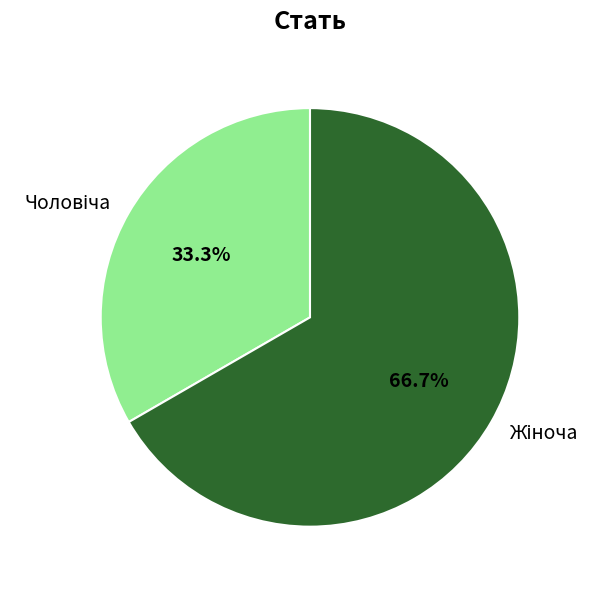

Is there a majority slice in this chart?

Yes